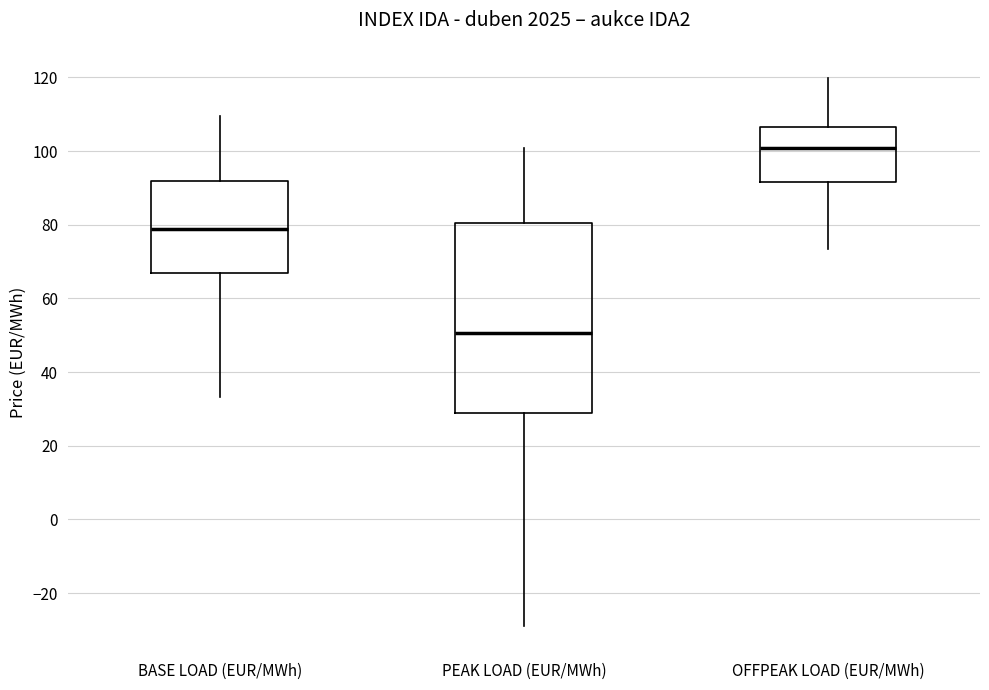

Which box has the lowest median line?

PEAK LOAD (EUR/MWh)